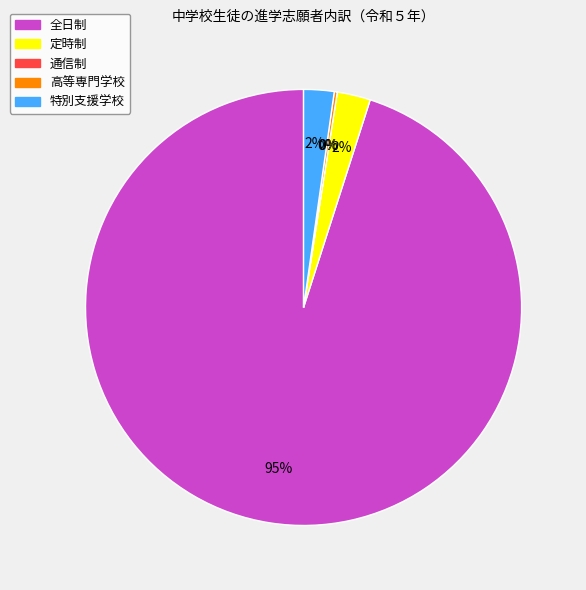

Rank the categories by value from lowest to highest.

通信制, 高等専門学校, 特別支援学校, 定時制, 全日制